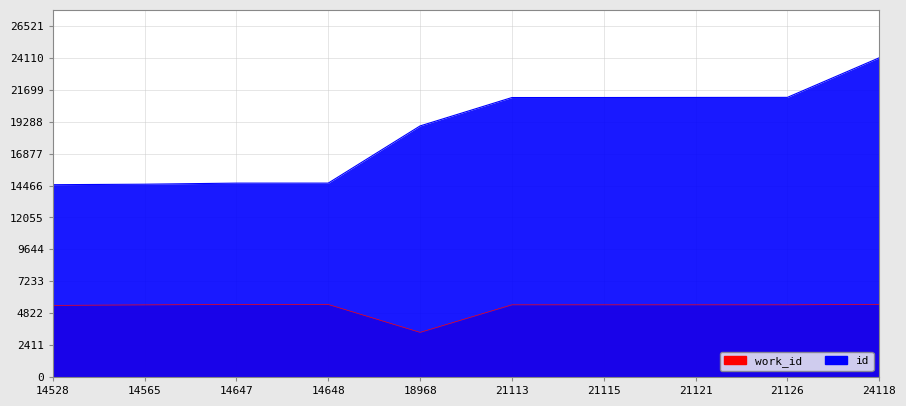

Which label corresponds to the smallest value in the chart?

18968